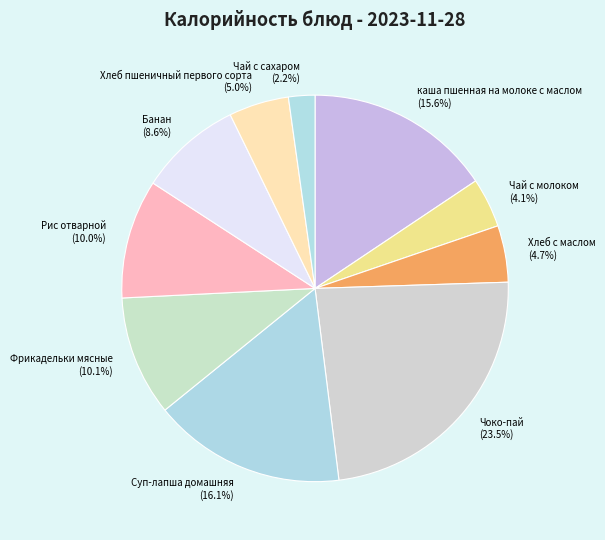

Combined, do каша пшенная на молоке с маслом and Фрикадельки мясные account for over 50%?

No